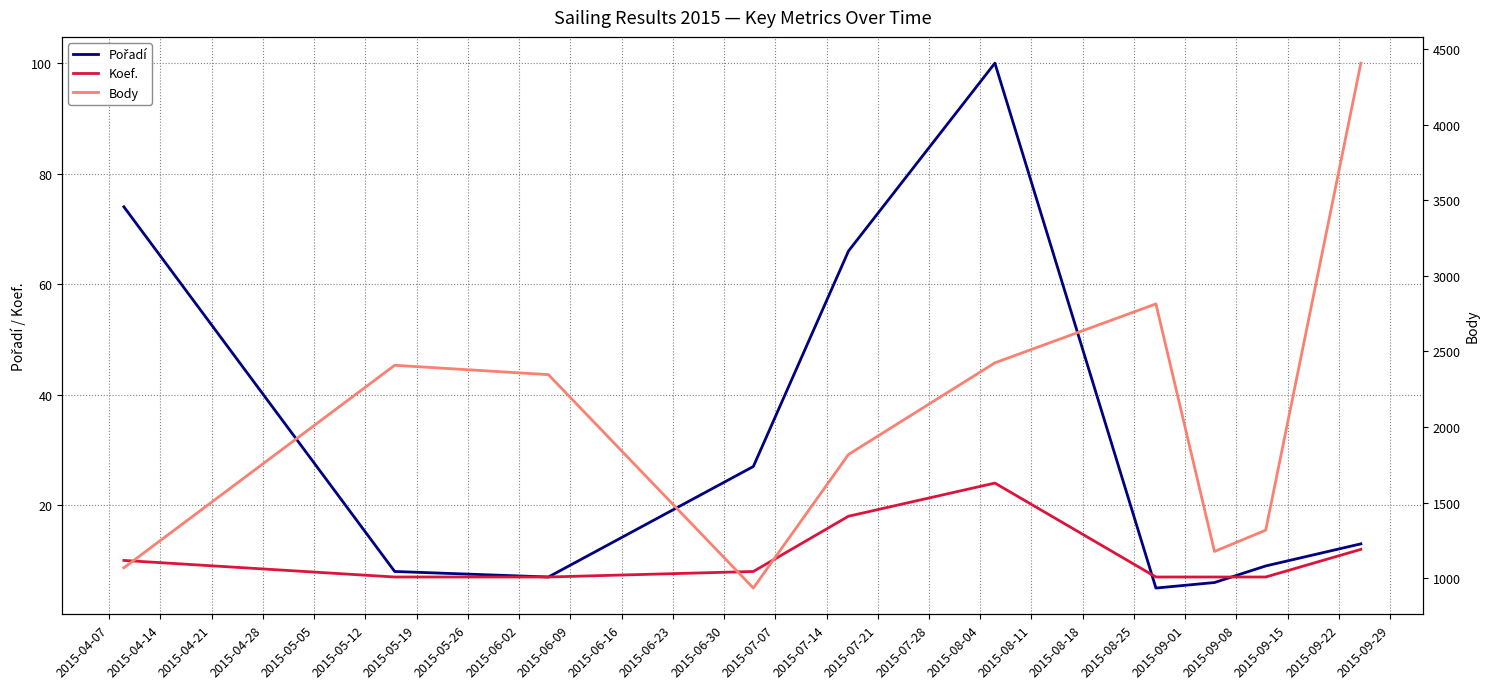

What is the lowest value of the Koef. series?

7